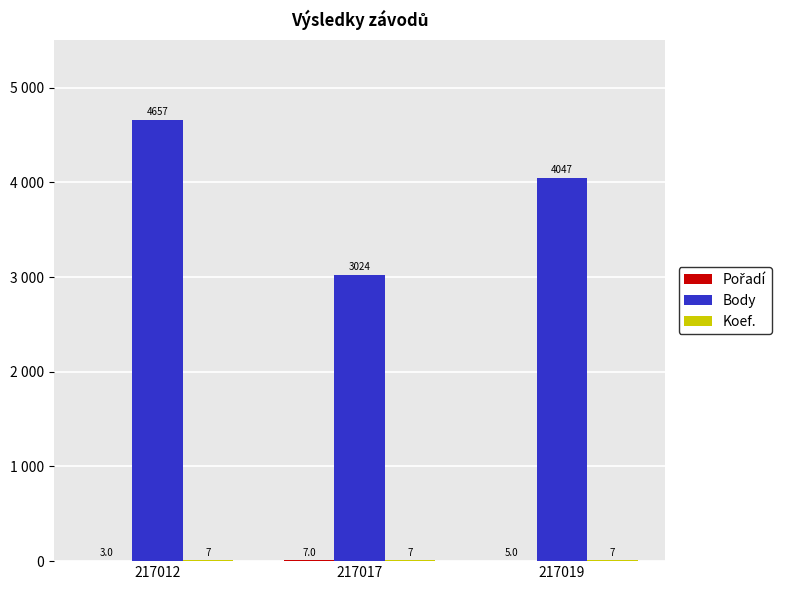

Reading right to left, list all the values displayed in this chart.

Pořadí: 5	7	3
Body: 4047	3024	4657
Koef.: 7	7	7